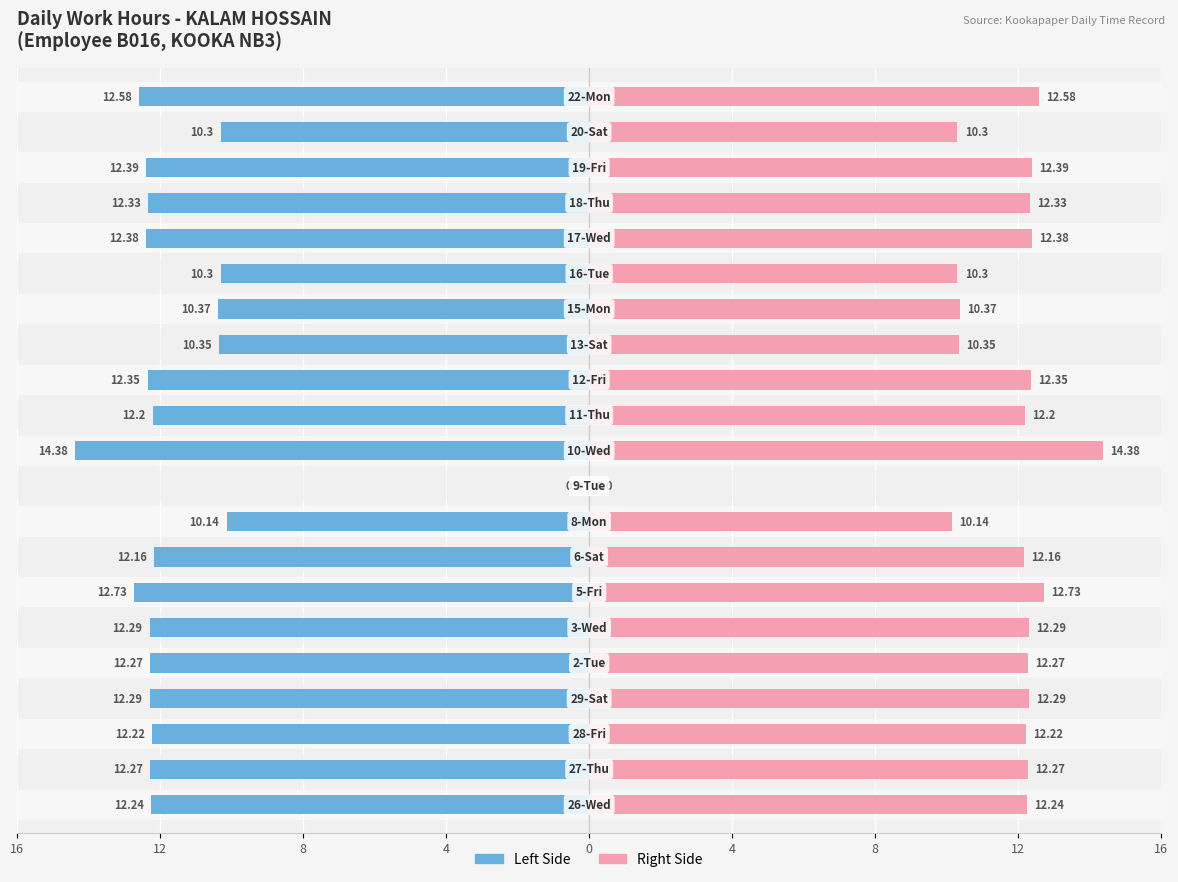

What is the greatest value displayed?

14.4